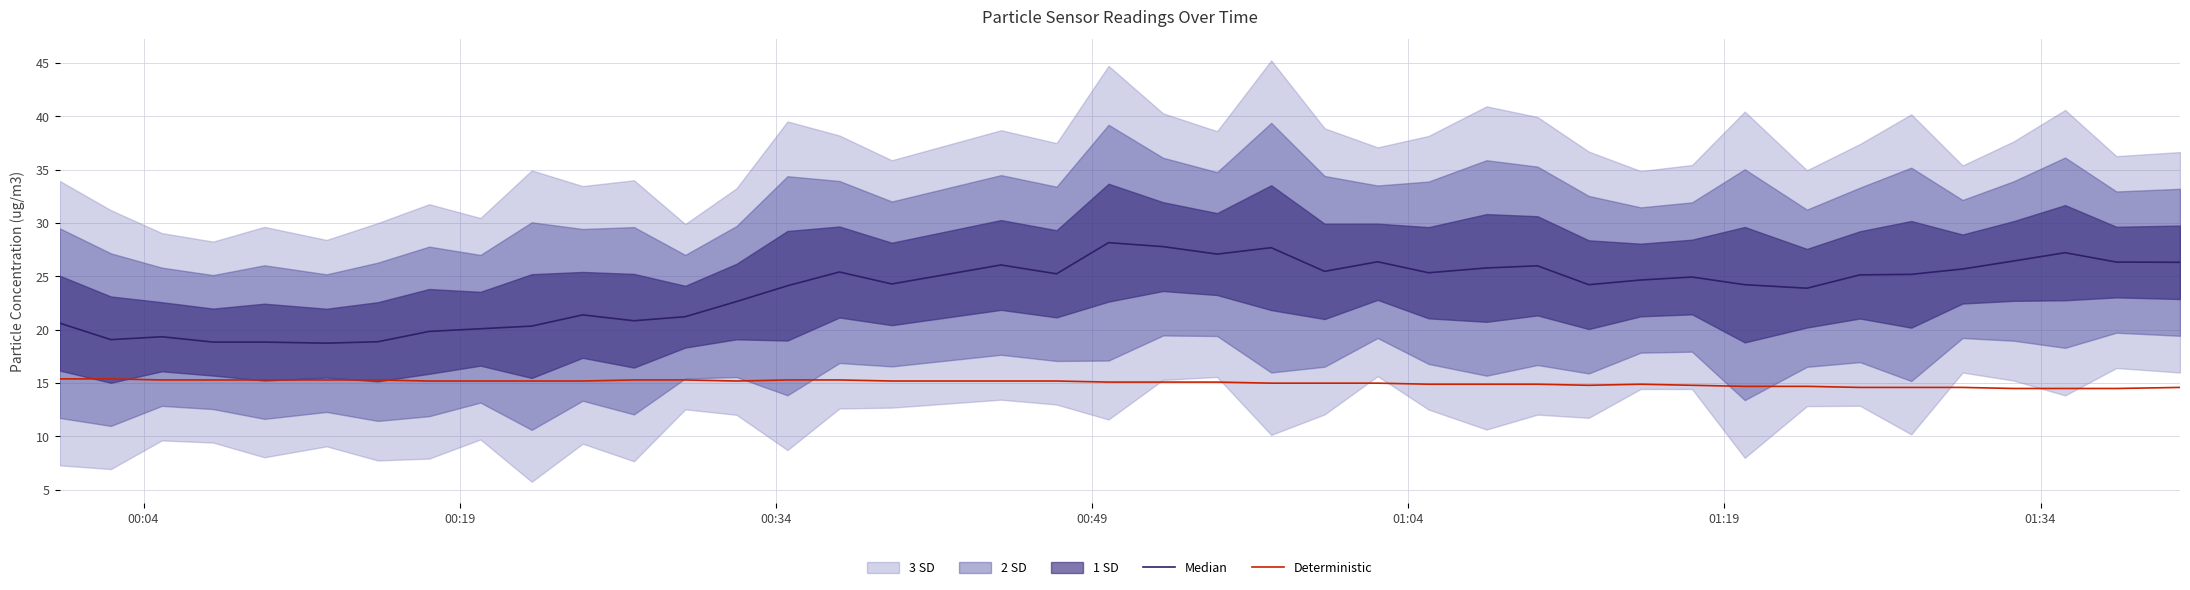

Reading left to right, extract all data points from this chart.

Median: 20.6	19.1	19.4	18.9	18.9	18.8	18.9	19.9	20.1	20.4	21.4	20.9	21.2	22.6	24.1	25.4	24.3	26.1	25.2	28.2	27.8	27.1	27.7	25.5	26.4	25.4	25.8	26.0	24.2	24.7	24.9	24.2	23.9	25.1	25.2	25.7	26.4	27.2	26.4	26.3
Deterministic: 15.4	15.4	15.3	15.3	15.3	15.3	15.3	15.2	15.2	15.2	15.2	15.3	15.3	15.2	15.3	15.3	15.2	15.2	15.2	15.1	15.1	15.1	15.0	15.0	15.0	14.9	14.9	14.9	14.8	14.9	14.8	14.7	14.7	14.6	14.6	14.6	14.5	14.5	14.5	14.6